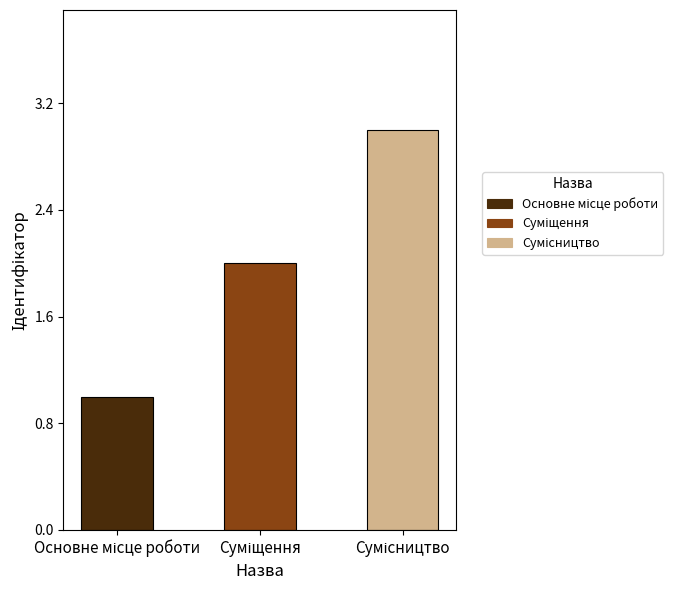

What is the sum of all values?

6